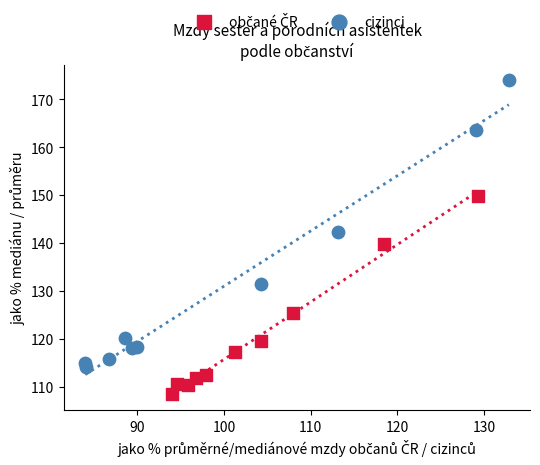

Which series reaches the maximum Y coordinate?

cizinci